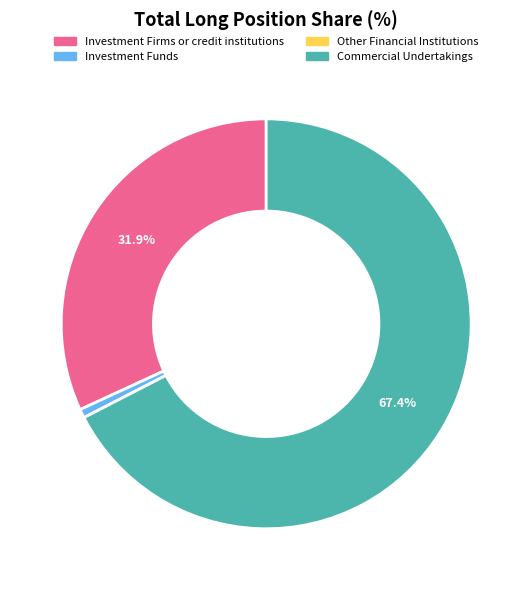

Is Investment Funds the majority of the pie?

No